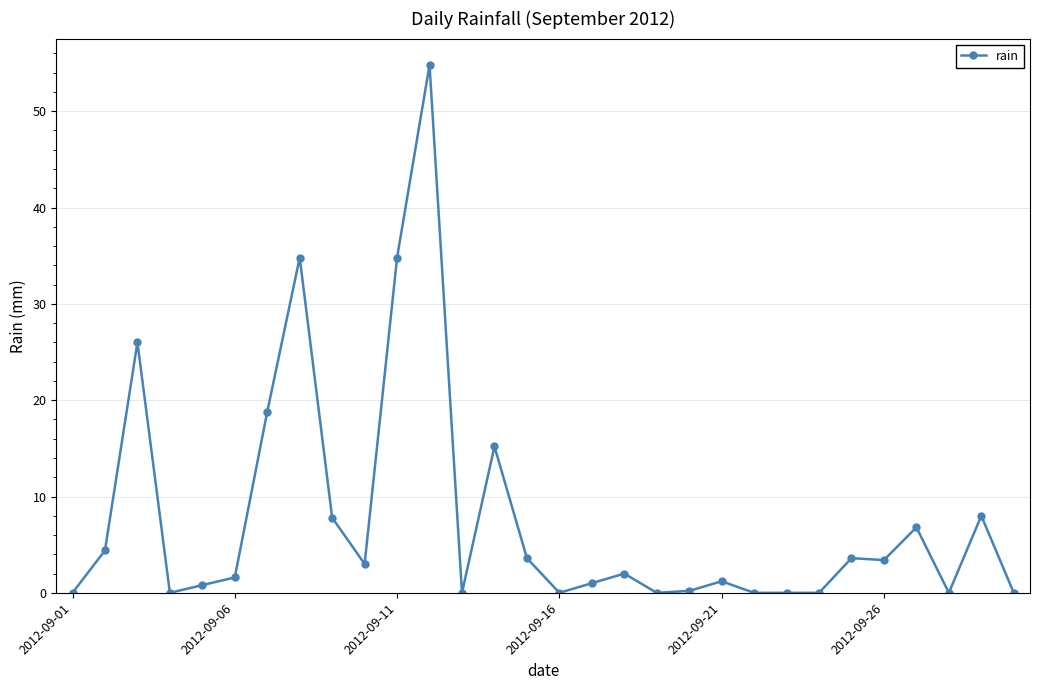

How many lines are shown in the chart?

1